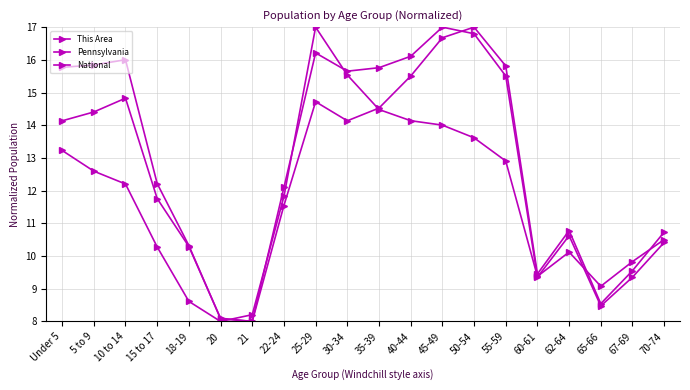

True or false: National and Pennsylvania intersect in this chart.

True